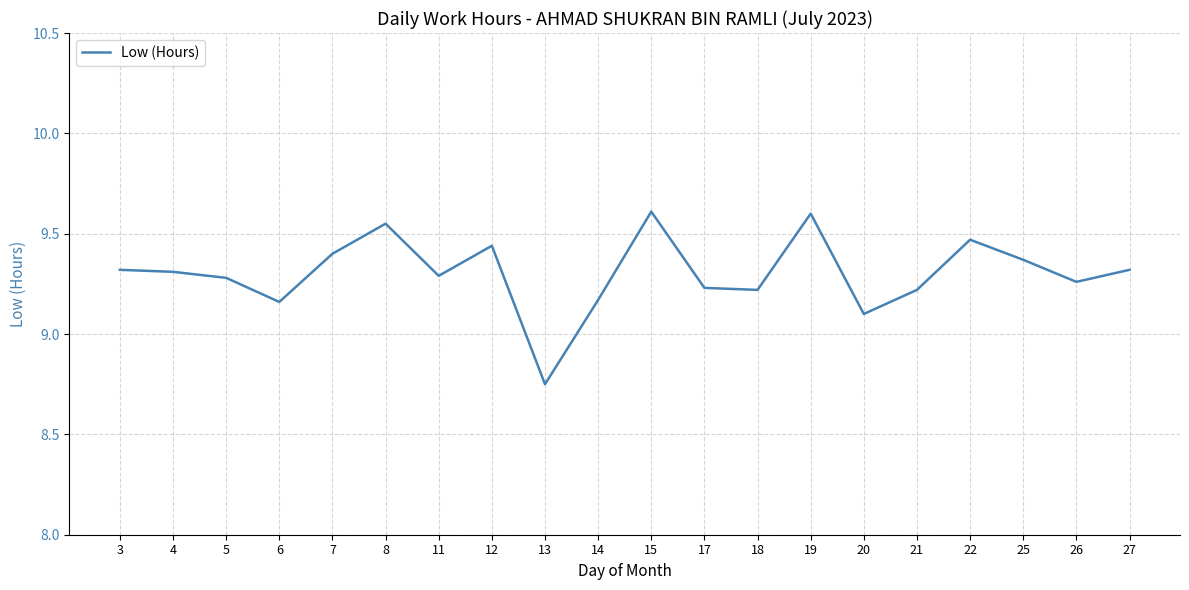

How many lines are shown in the chart?

1